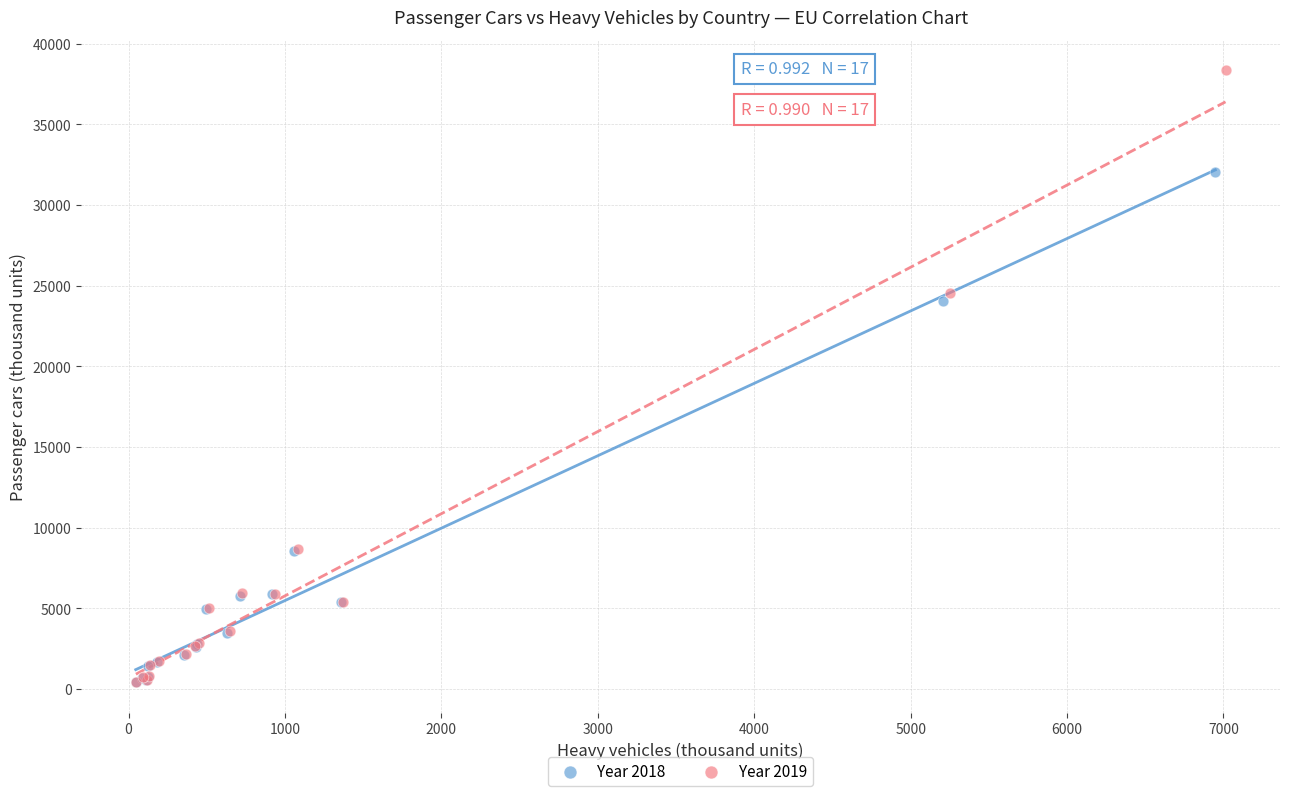

Which series contains the highest Y value?

Year 2019